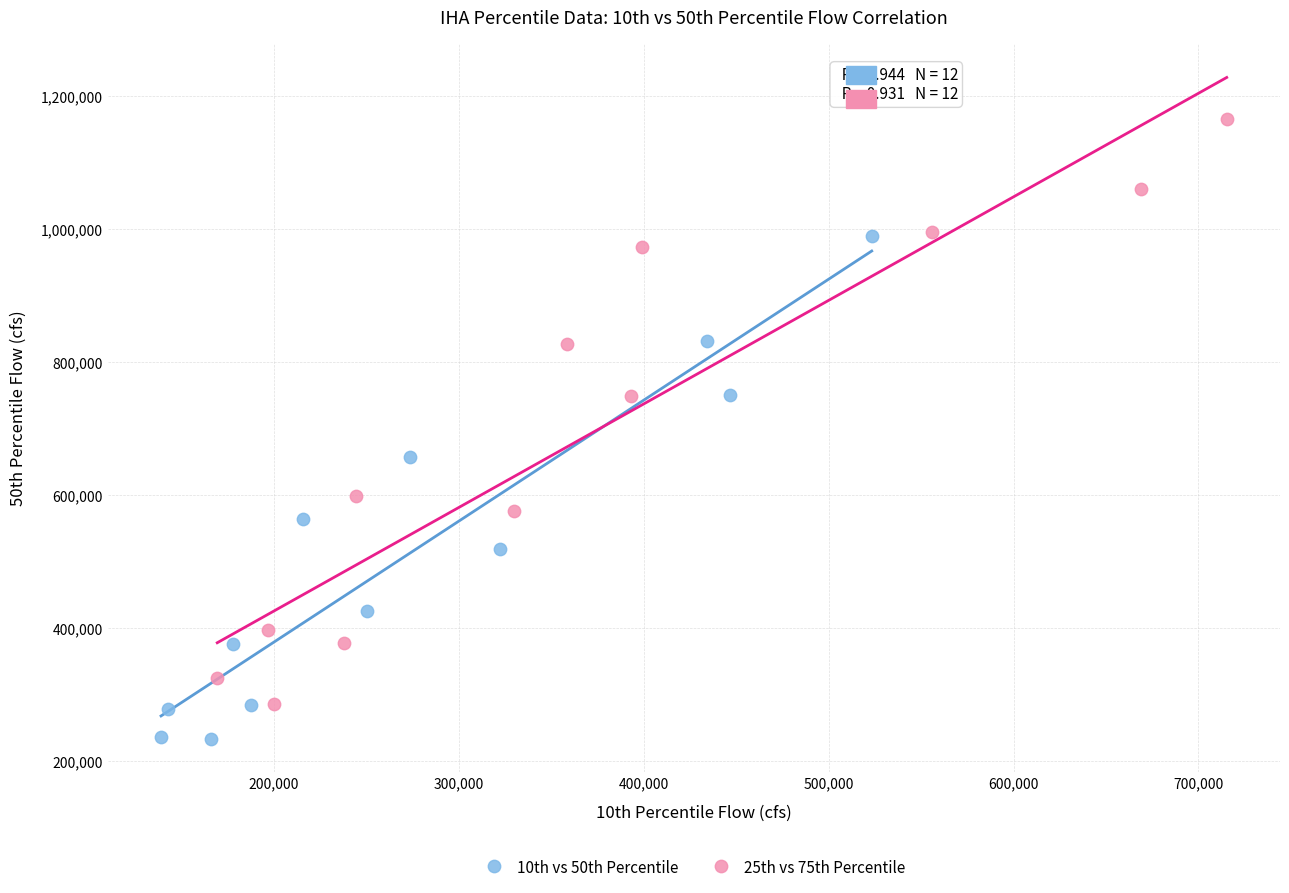

Which series contains the lowest Y value?

10th vs 50th Percentile